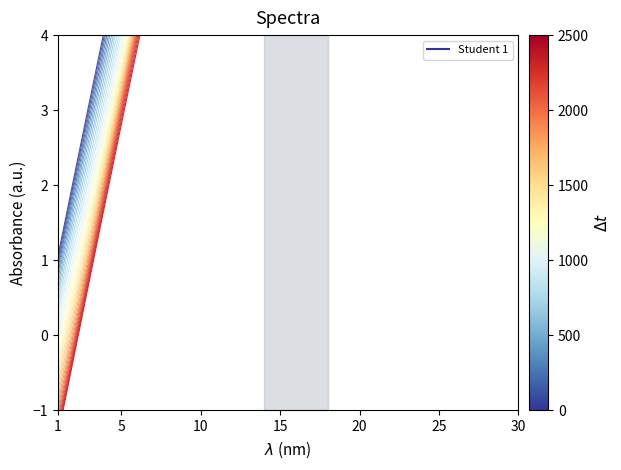

Is this an area chart (filled region under the line)?

No